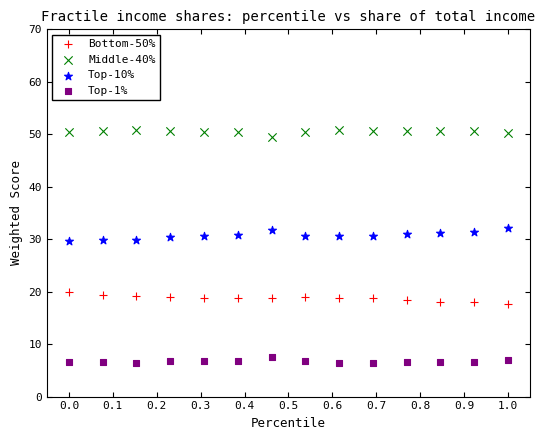

Which series contains the lowest Y value?

Top-1%